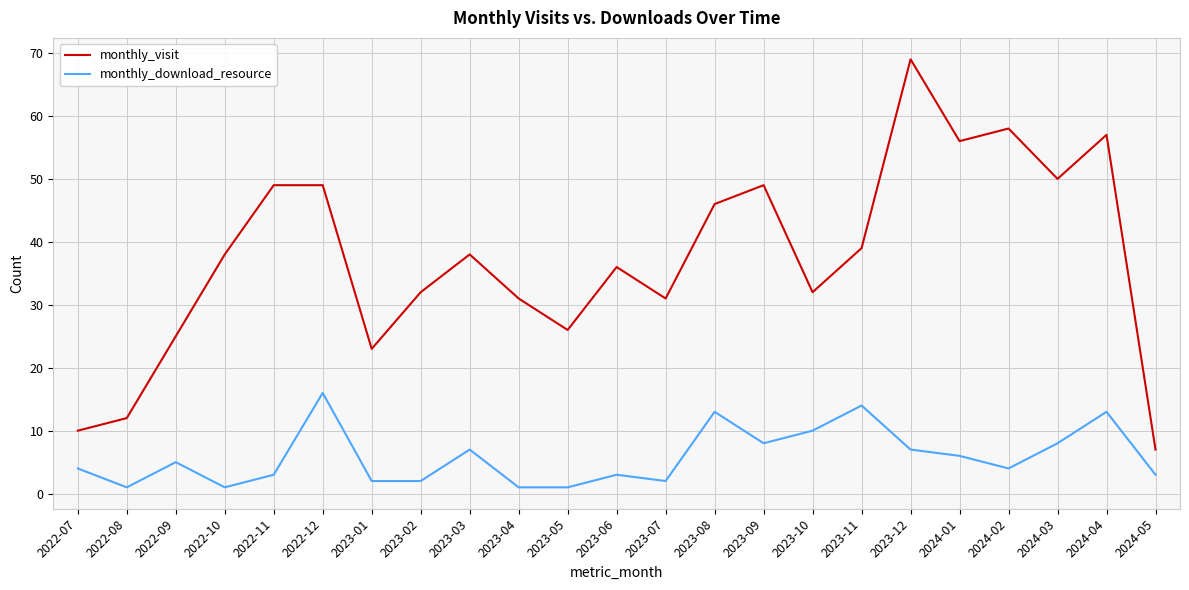

Which series changed the most between 2023-03 and 2023-09?

monthly_visit